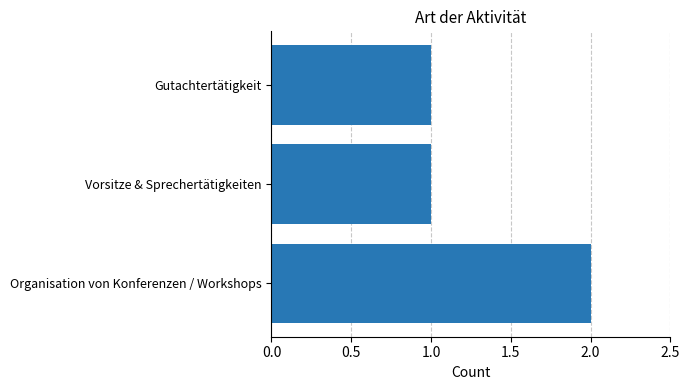

What is the sum of all values?

4